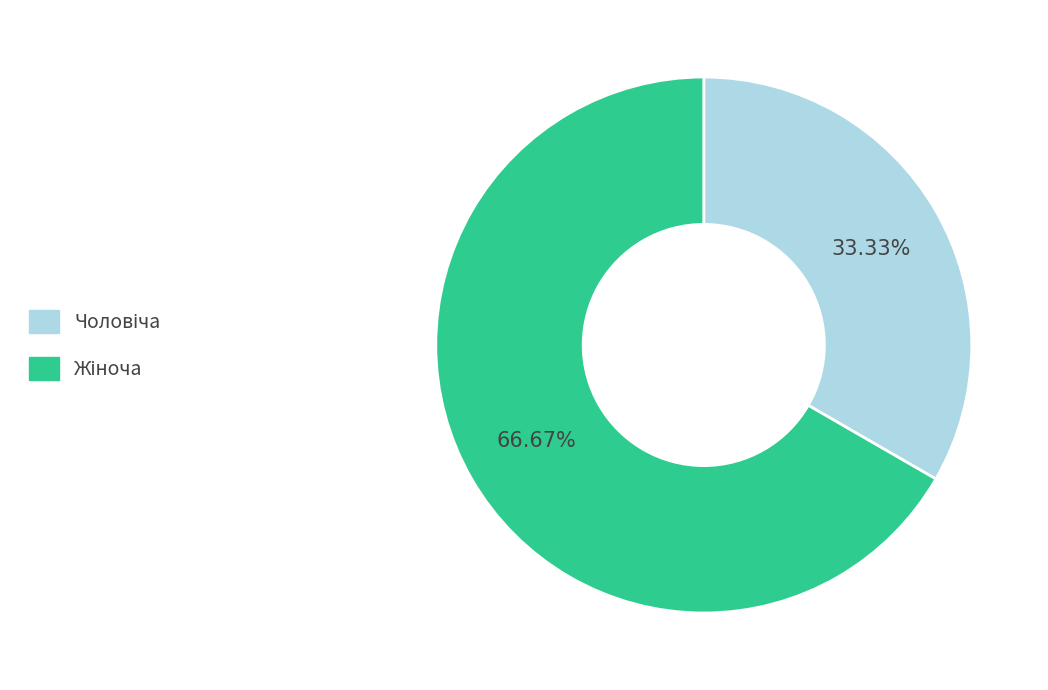

Is there a majority slice in this chart?

Yes